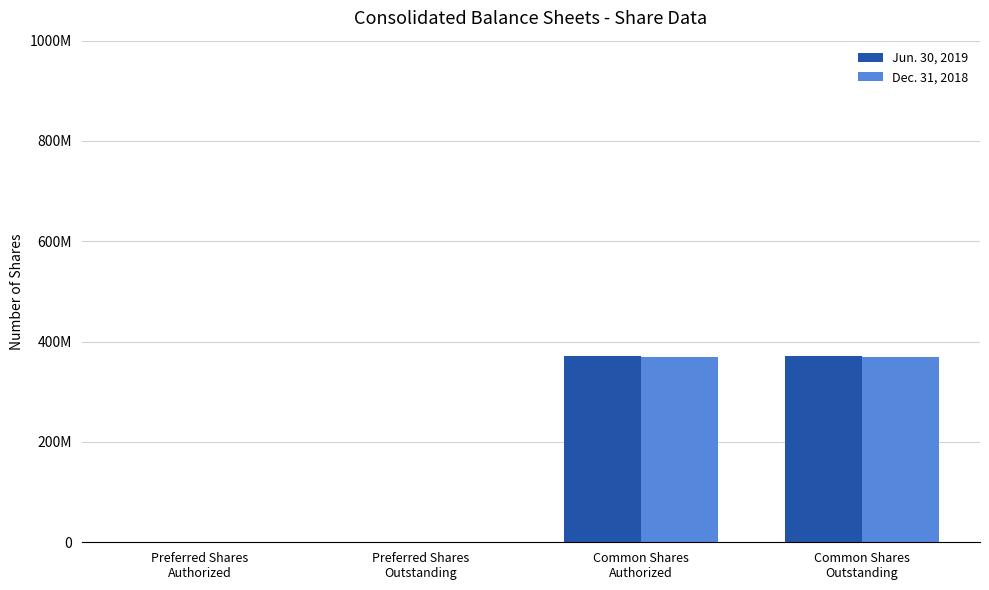

What are all the series names shown in the legend?

Jun. 30, 2019, Dec. 31, 2018